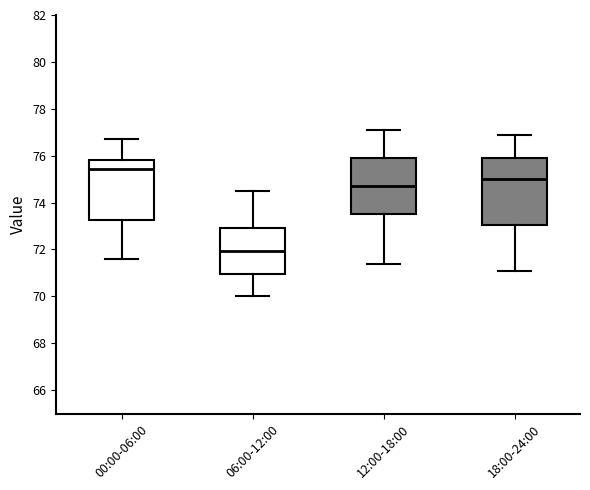

Reading left to right, read every box against the y-axis: the position of its median line, the range the box covers, and the ends of its whiskers. The values are not printed on the chart, so give them approximately, as read against the axis.

00:00-06:00: median 75.4, box 73.2 to 75.8, whiskers 71.6 to 76.8
06:00-12:00: median 72.0, box 71.0 to 73.0, whiskers 70.0 to 74.6
12:00-18:00: median 74.8, box 73.6 to 76.0, whiskers 71.4 to 77.2
18:00-24:00: median 75.0, box 73.0 to 76.0, whiskers 71.2 to 77.0